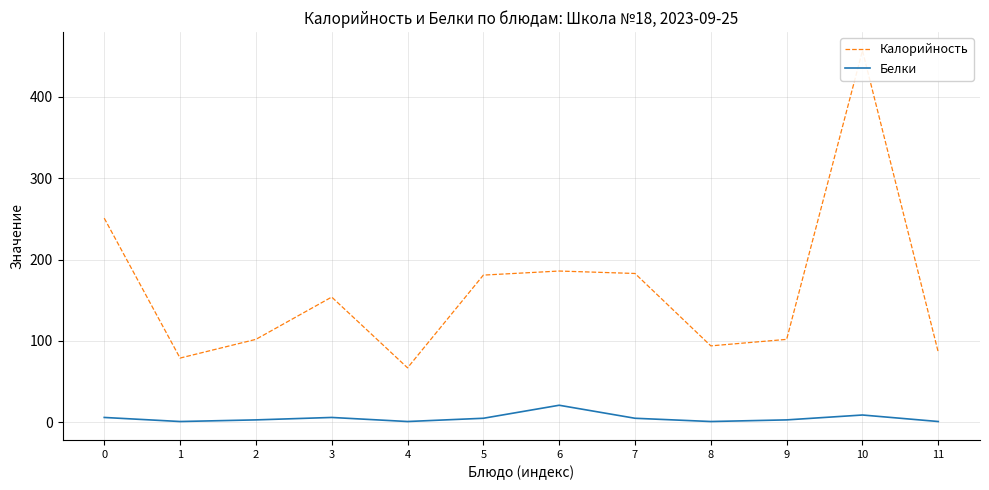

Reading right to left, list all the values displayed in this chart.

Калорийность: 86	457	102	94	183	186	181	67	154	102	79	251
Белки: 1	9	3	1	5	21	5	1	6	3	1	6